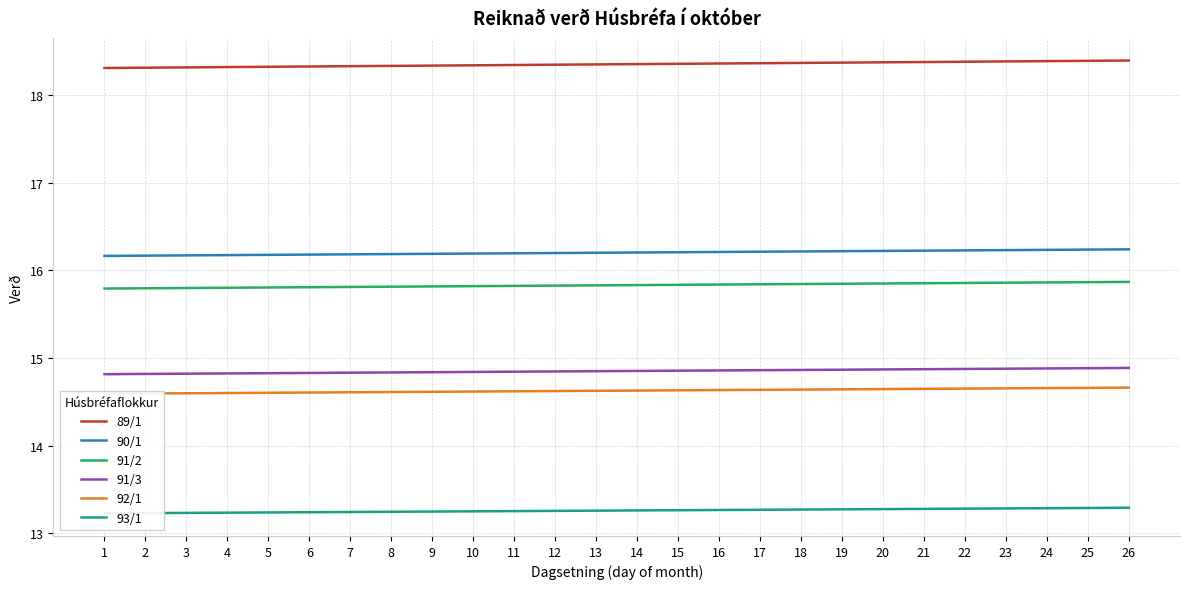

Does the chart have visible grid lines?

Yes